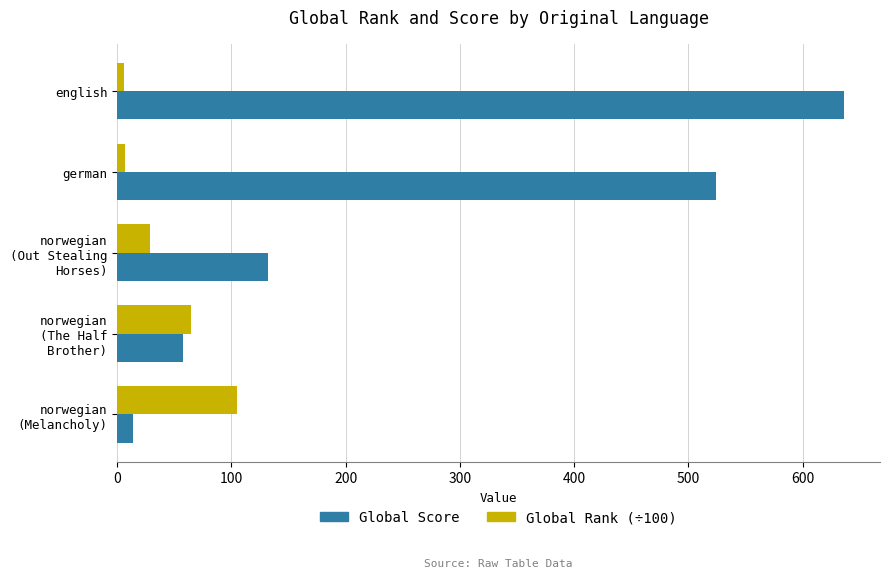

What are all the series names shown in the legend?

Global Score, Global Rank (÷100)